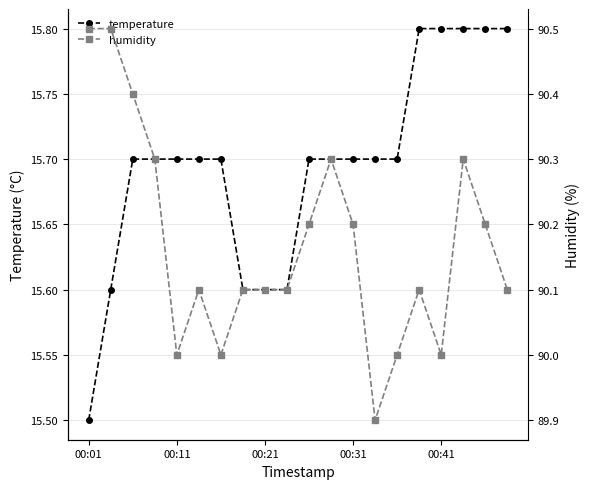

What is the average value of the temperature series?

15.7